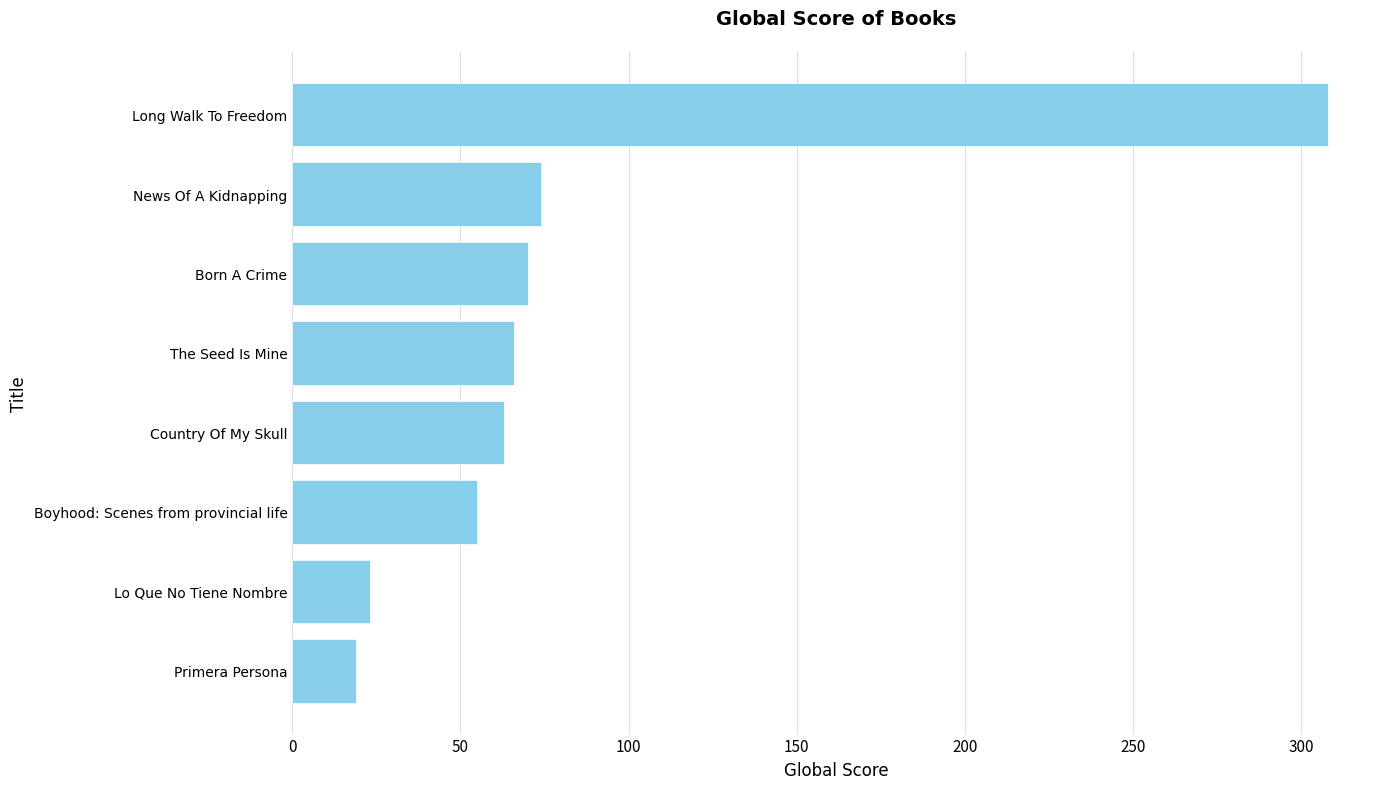

What is the difference between the maximum and minimum values?

289